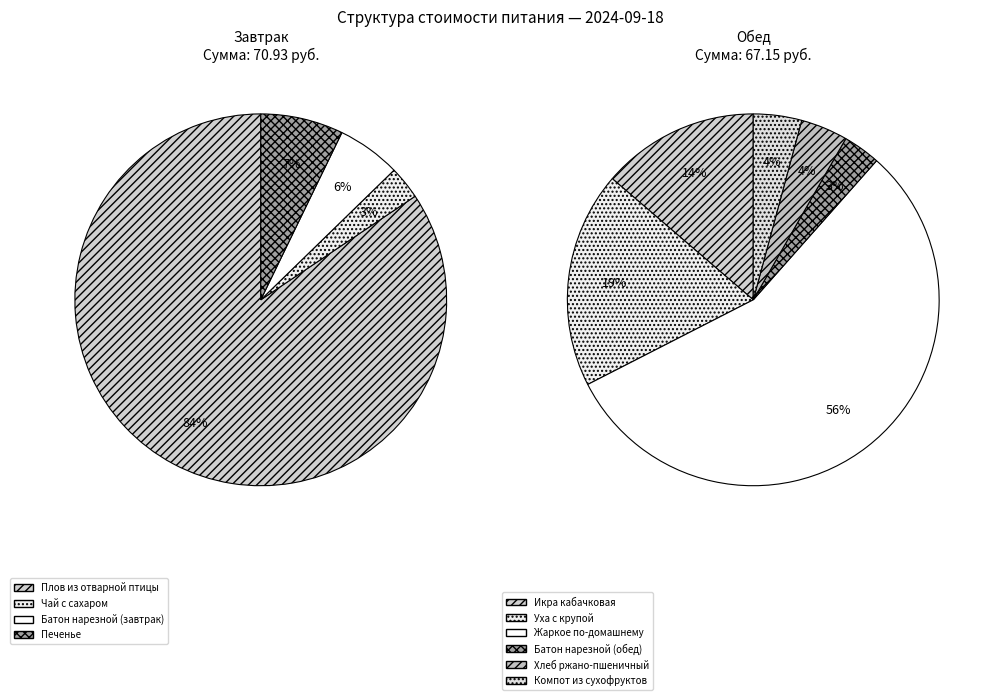

Is the sum of Батон нарезной (завтрак) and Уха с крупой greater than half?

No